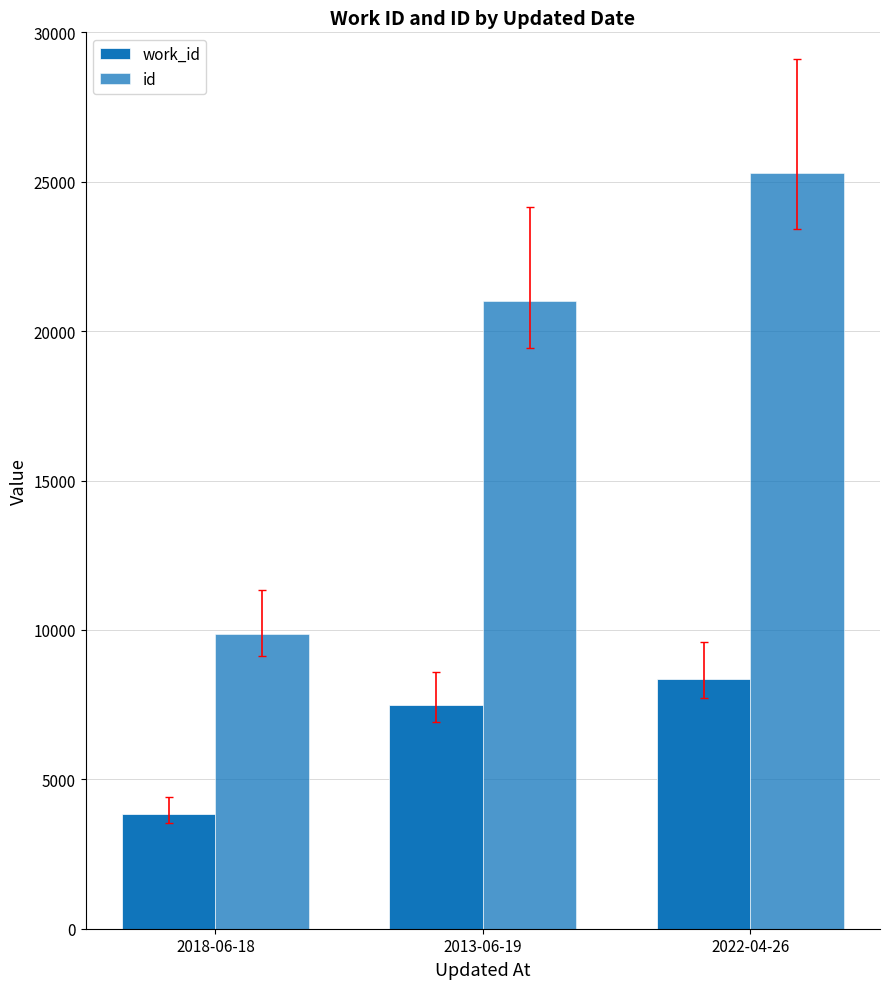

At which label is id closest to 17586?

2013-06-19